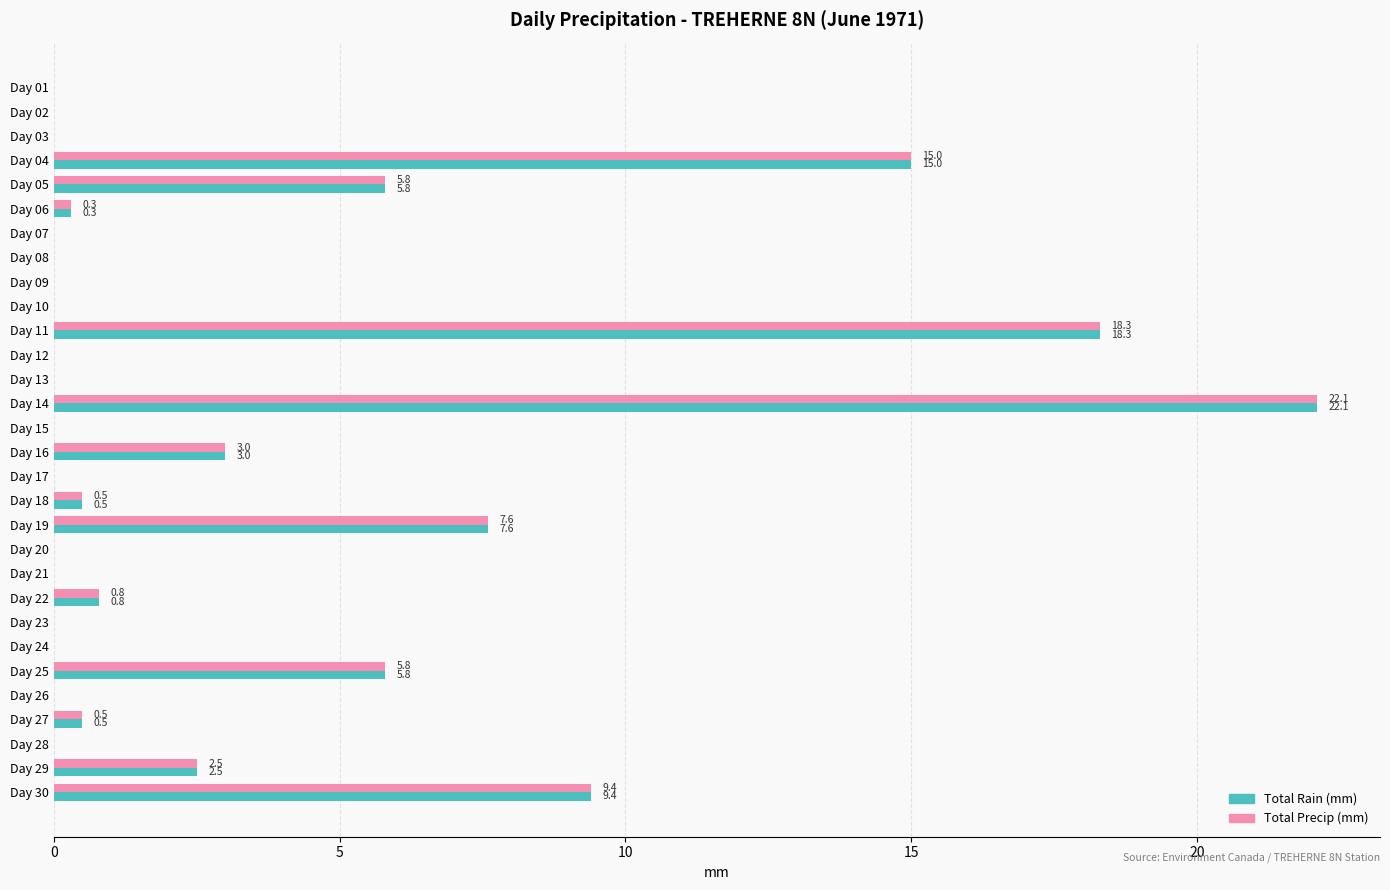

Is it true that Total Precip (mm) equals 22.1 at Day 14?

True